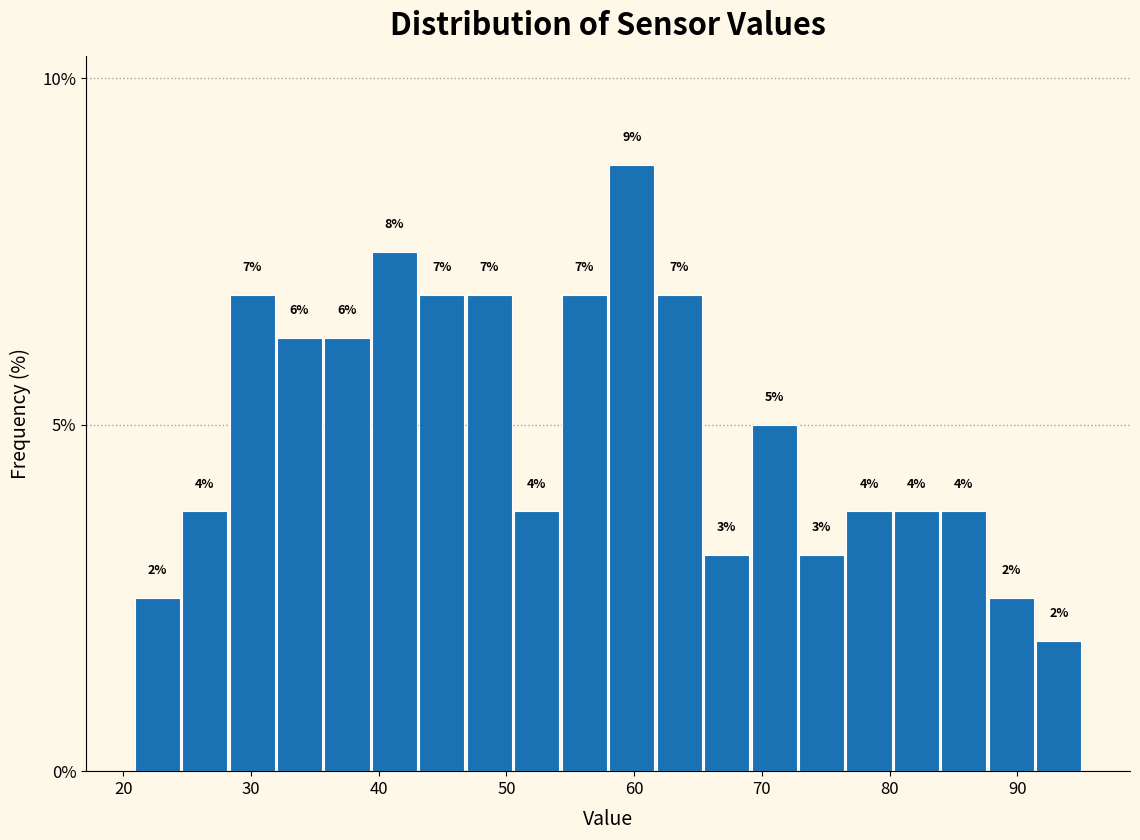

Read against the x-axis, roughly where is the centre of the tallest bar?

60